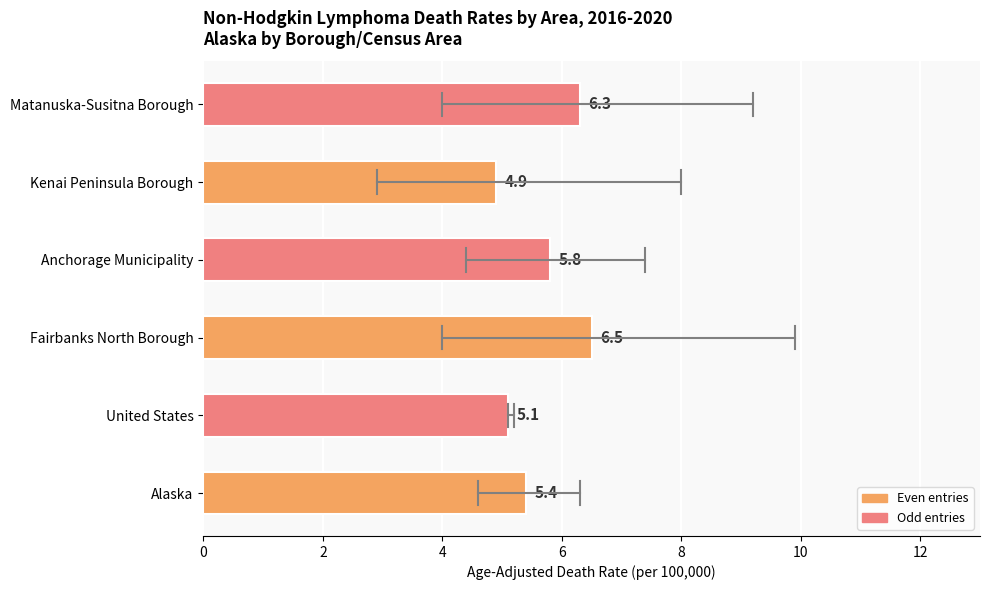

Reading bottom to top, transcribe all the data shown in this chart.

Alaska=5.4	United States=5.1	Fairbanks North Borough=6.5	Anchorage Municipality=5.8	Kenai Peninsula Borough=4.9	Matanuska-Susitna Borough=6.3